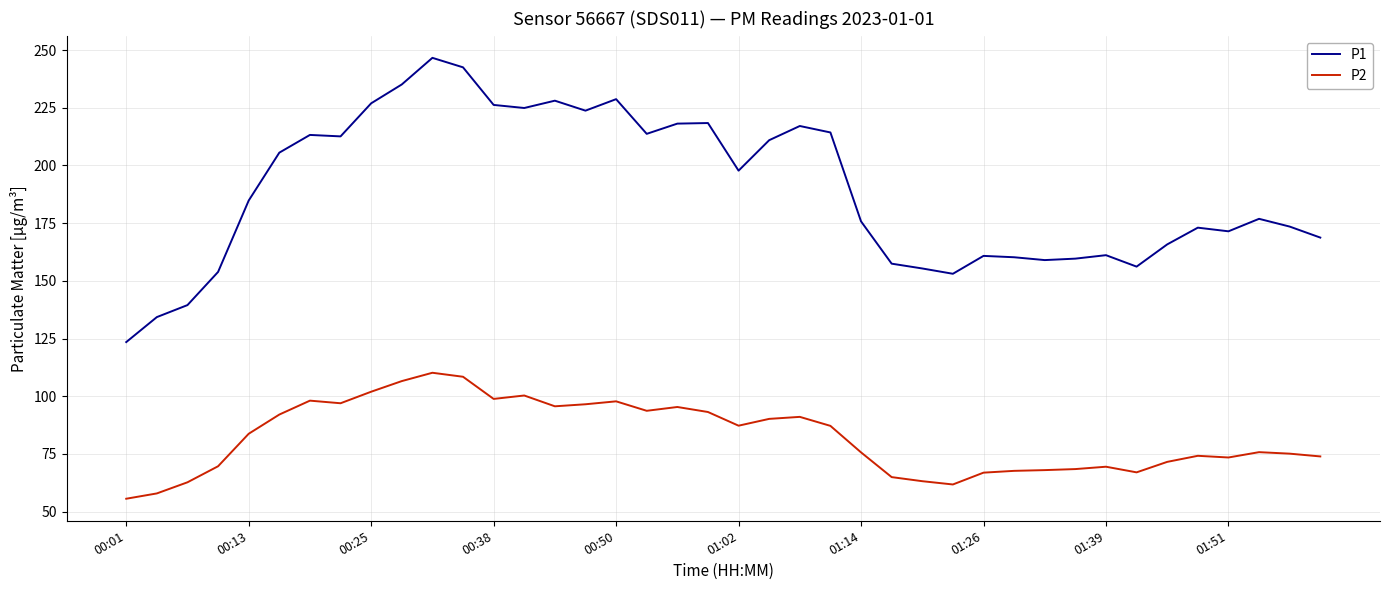

Which series has the largest total across all categories?

P1